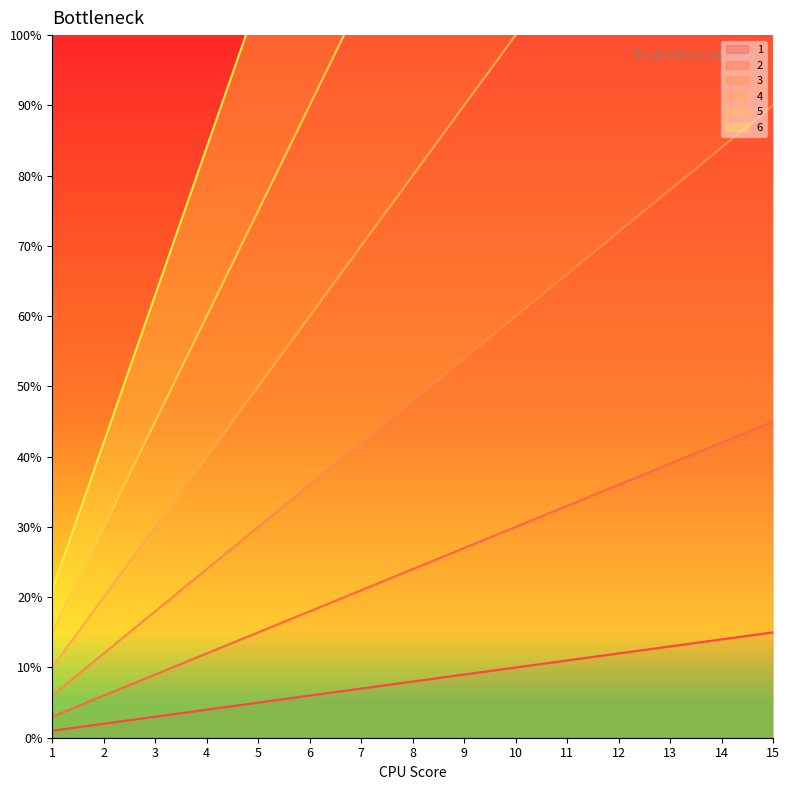

What value does the 5 series have at 14, to the nearest 5?

210